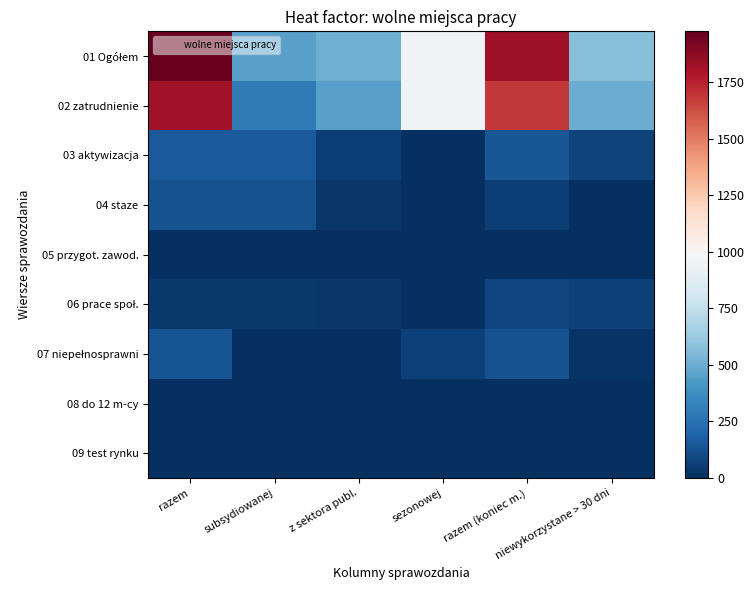

At how many categories does at least one series exceed 256?

6